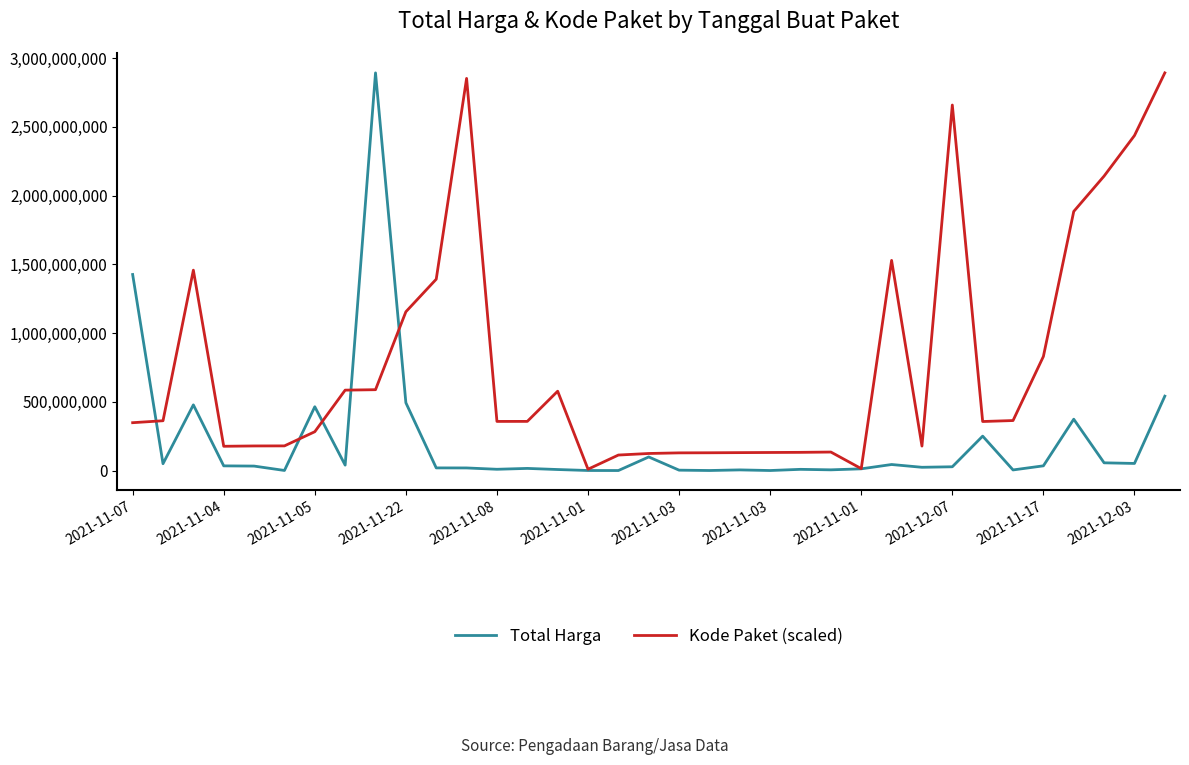

Which series has the largest total across all categories?

Kode Paket (scaled)